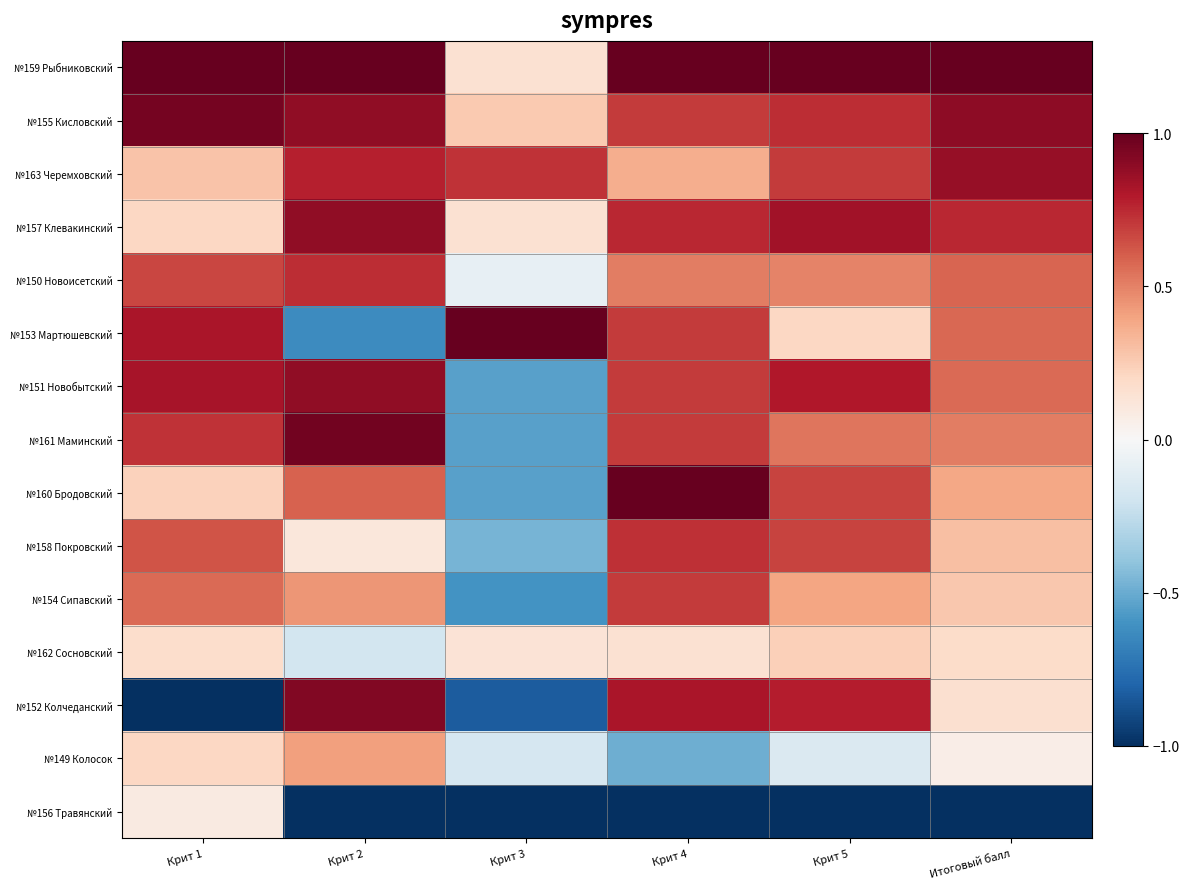

Which series has the widest spread of values?

№152 Колчеданский